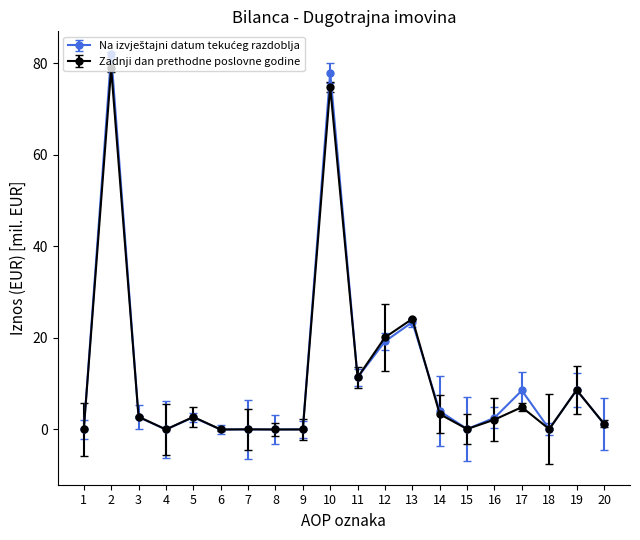

True or false: Zadnji dan prethodne poslovne godine has a value of 37.1 at 8.

False